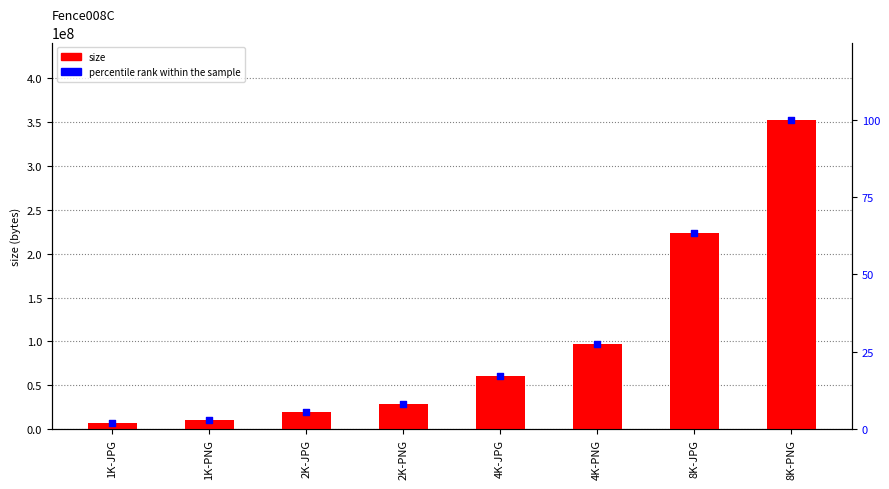

Is the value of size at 1K-JPG greater than the value of percentile rank within the sample at 2K-JPG?

Yes